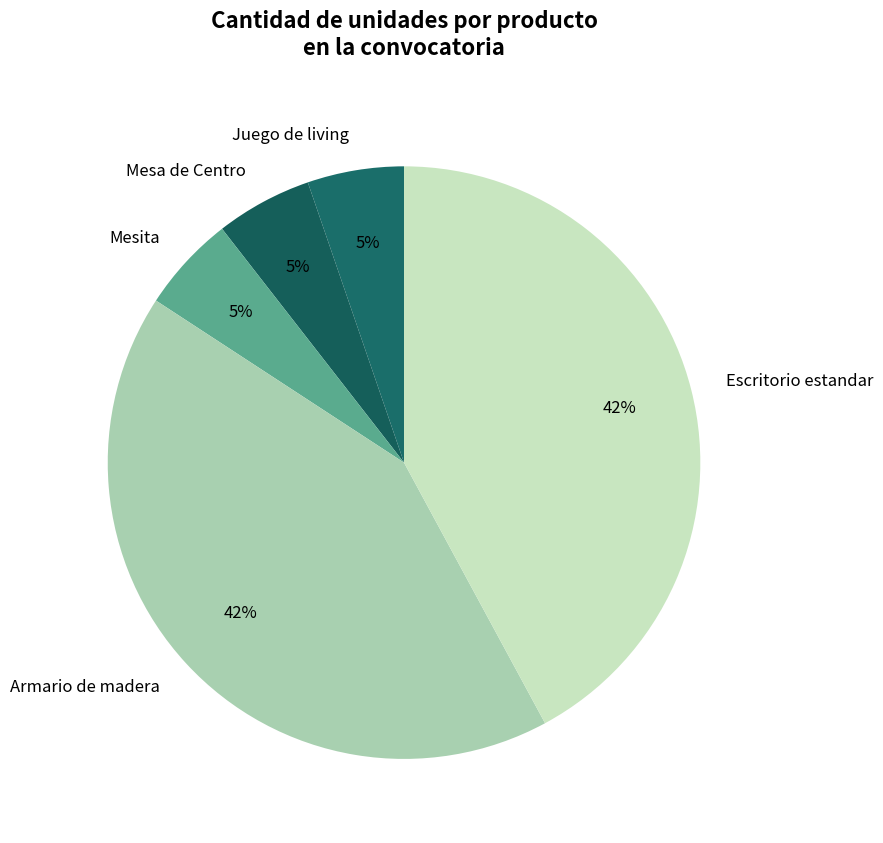

Is Escritorio estandar the majority of the pie?

No